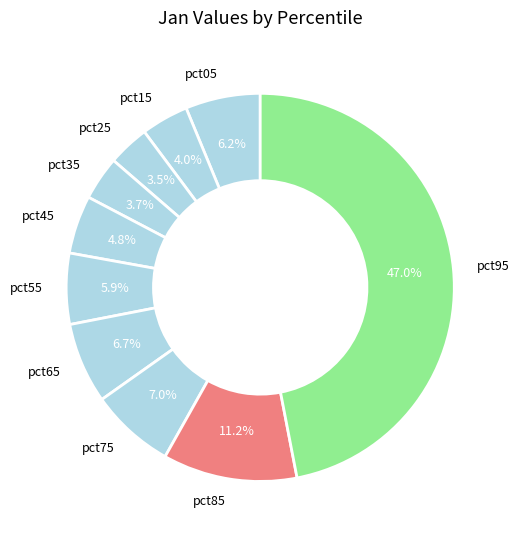

The pct45 slice represents 14% of the pie. True or false?

False